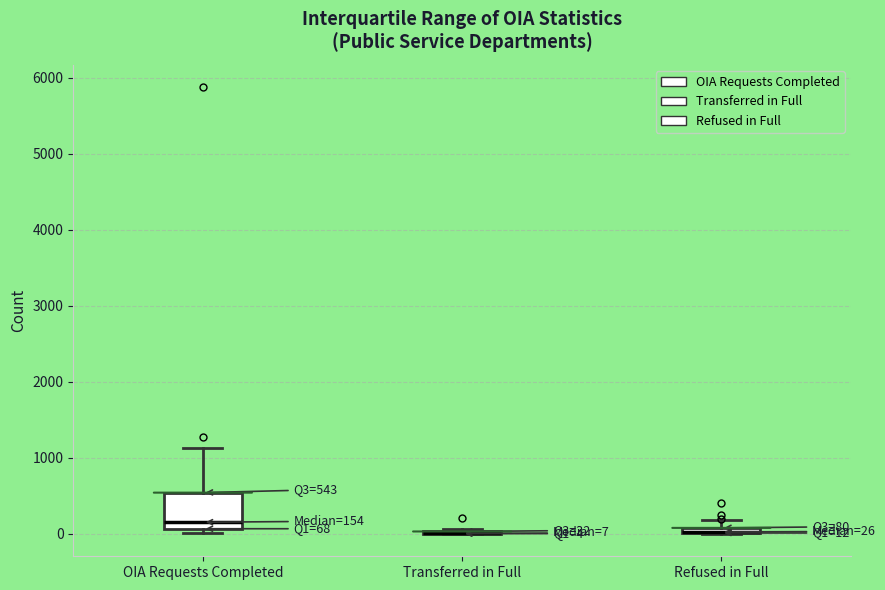

Which box is the tallest, from its lower edge to its upper edge?

OIA Requests Completed